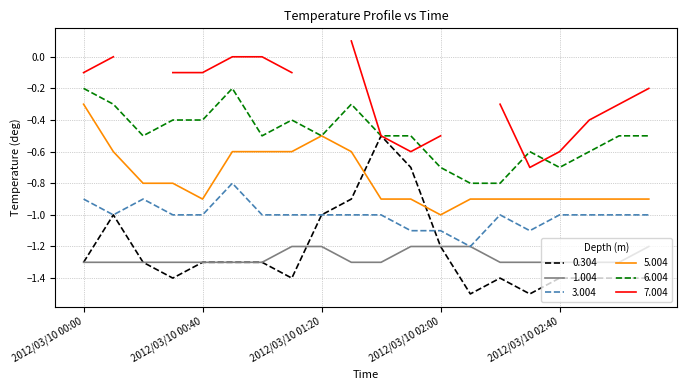

Is it true that 5.004 equals -0.8 at 2012/03/10 00:30?

True